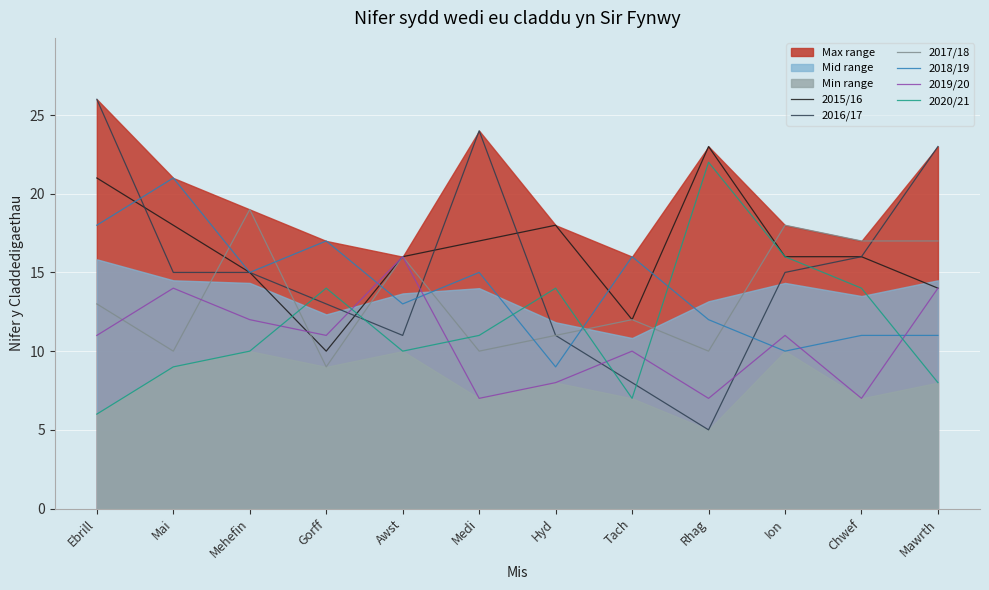

After their last crossing, which series has the higher values: 2018/19 or 2015/16?

2015/16